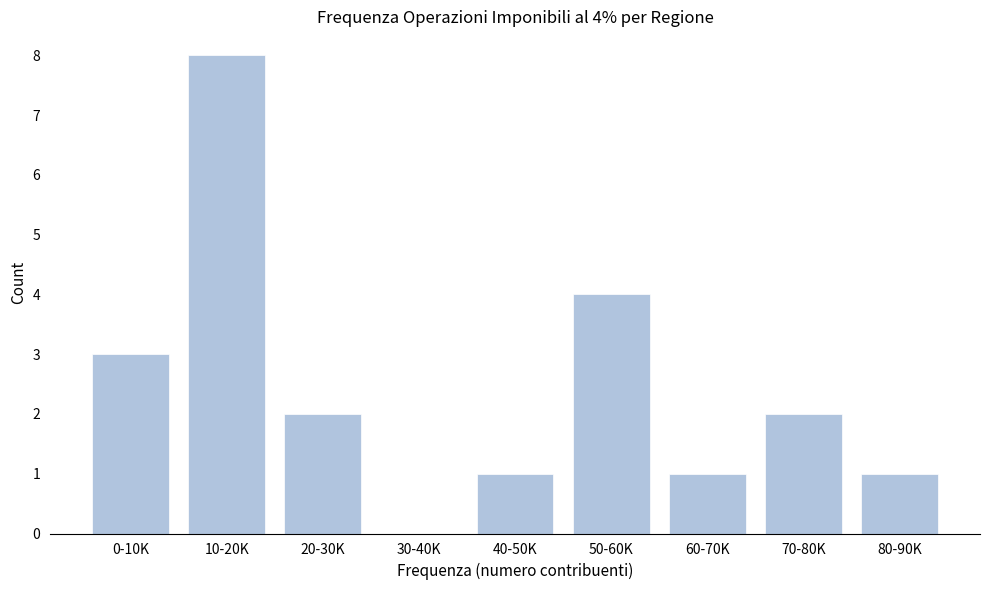

Reading left to right, extract all data points from this chart.

0-10K=3	10-20K=8	20-30K=2	30-40K=0	40-50K=1	50-60K=4	60-70K=1	70-80K=2	80-90K=1